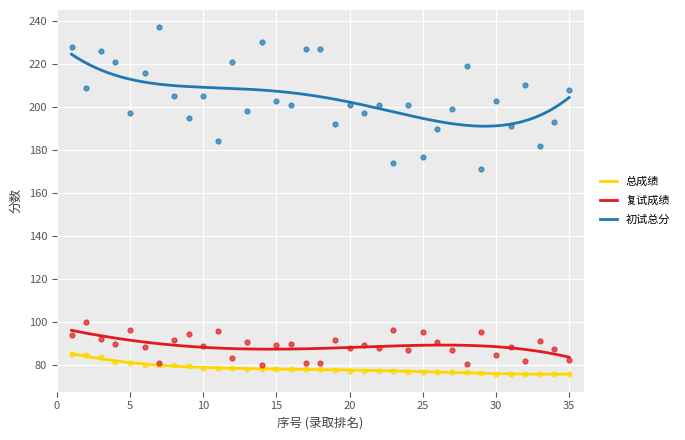

Which series has the widest spread of Y values?

初试总分